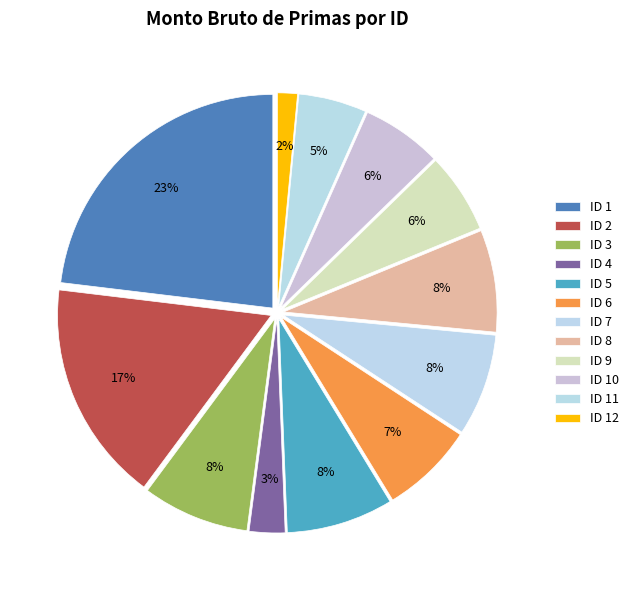

True or false: ID 11 accounts for 5% of the total.

True